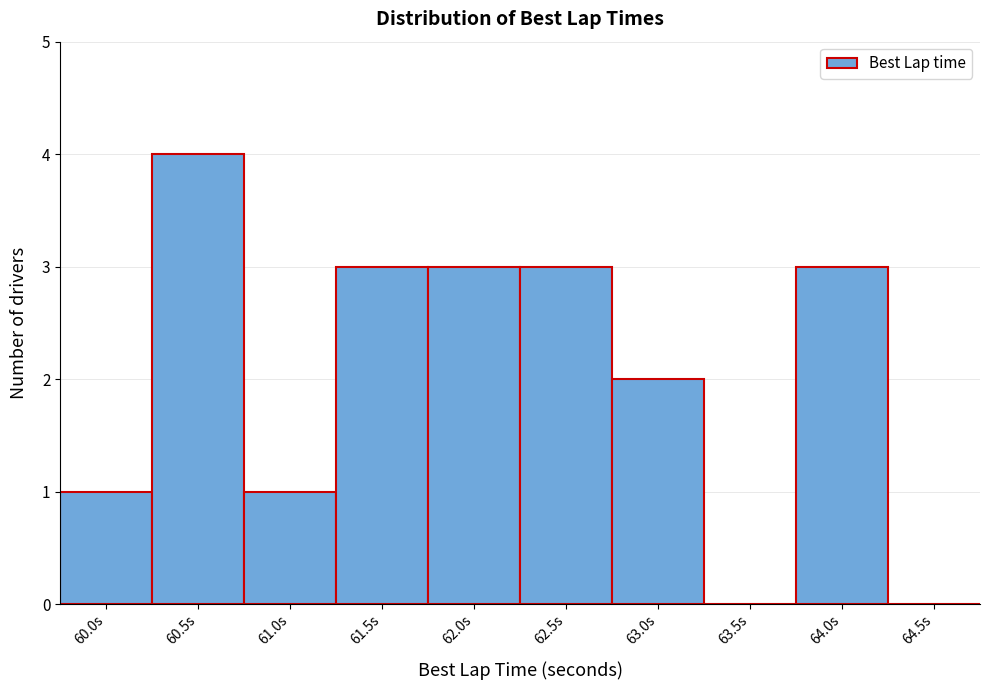

Reading left to right, extract all data points from this chart.

60.0s=1	60.5s=4	61.0s=1	61.5s=3	62.0s=3	62.5s=3	63.0s=2	63.5s=0	64.0s=3	64.5s=0